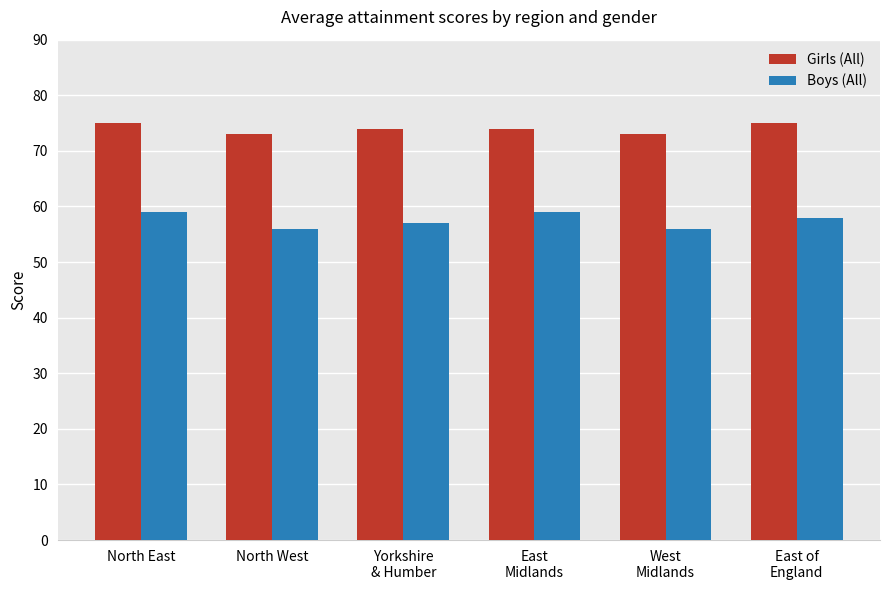

What is the difference between the highest and lowest values at East of
England?

17